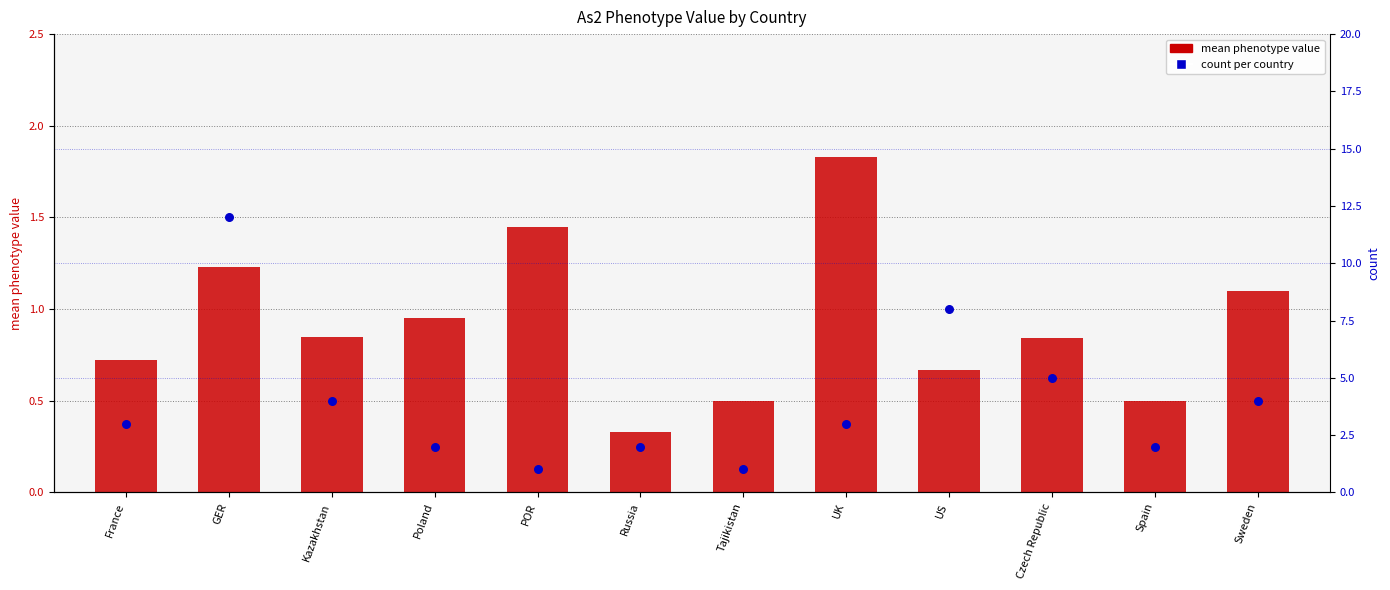

Which series has the largest total across all categories?

count per country